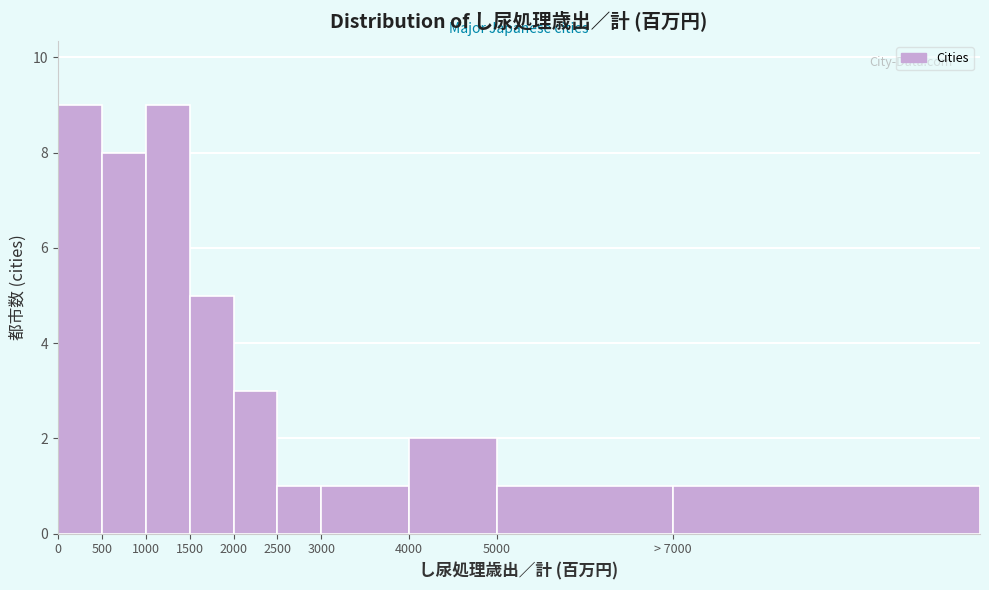

Reading left to right, extract all data points from this chart.

0=9	500=8	1000=9	1500=5	2000=3	2500=1	3000=1	4000=2	5000=1	> 7000=1